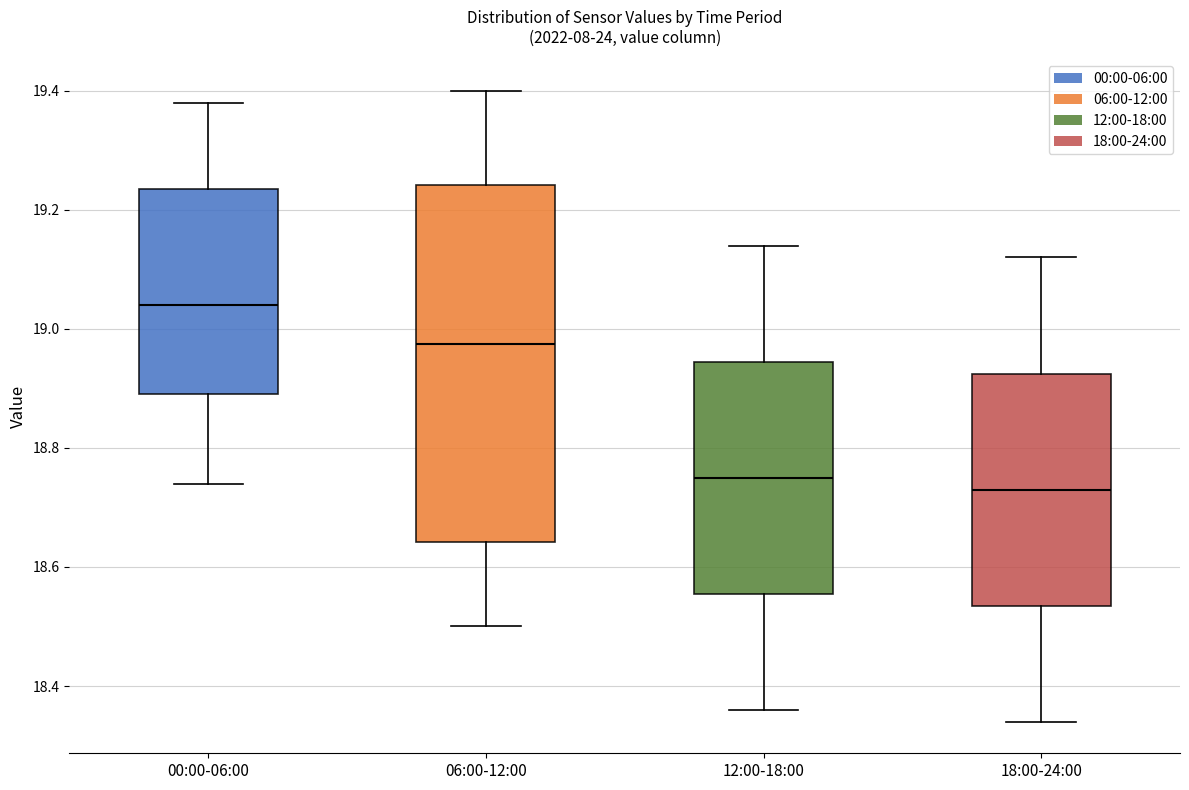

Where does the median line of the box for 12:00-18:00 sit on the y-axis? The values are not printed on the chart, so give them approximately, as read against the axis.

18.76